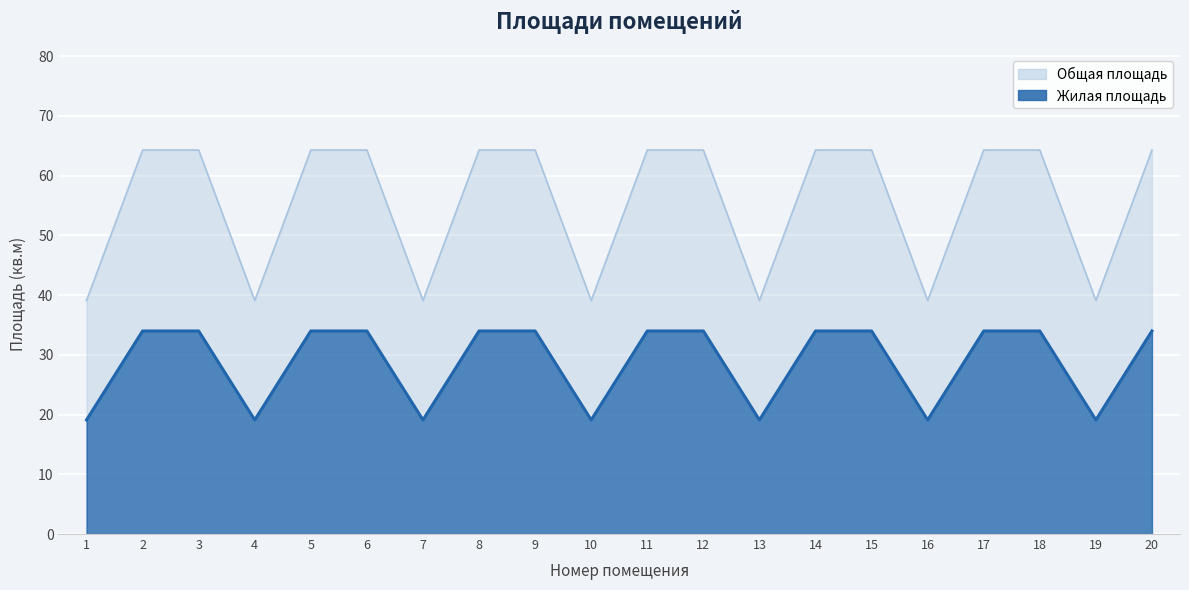

True or false: Жилая площадь and Общая площадь cross at least once.

False